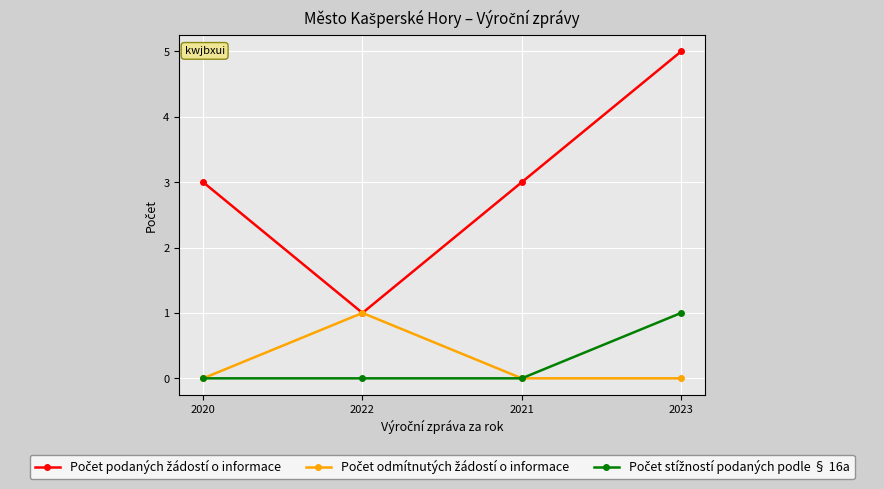

How many data points does each series have?

4